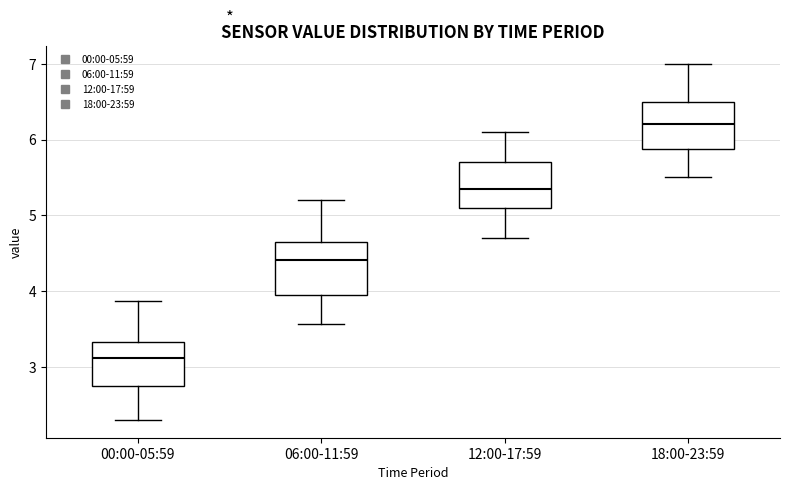

Where does the upper whisker of the box for 00:00-05:59 end on the y-axis? The values are not printed on the chart, so give them approximately, as read against the axis.

3.9